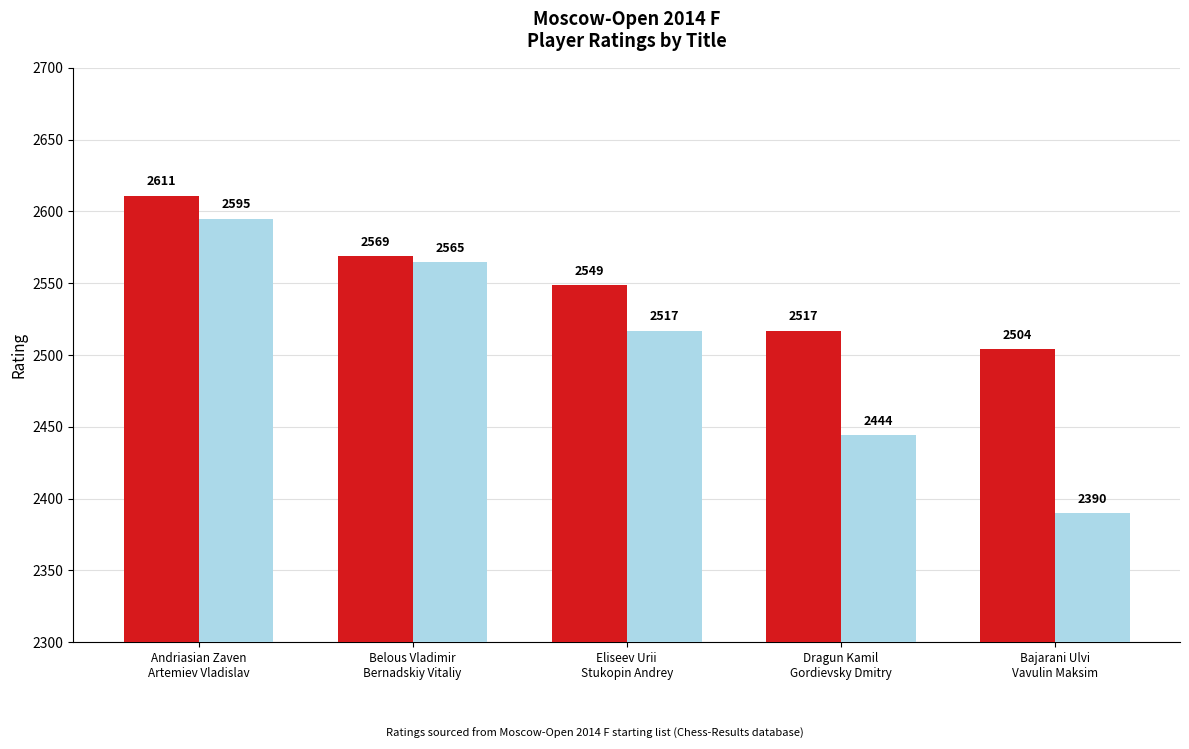

At which label does GM first exceed 2549?

Andriasian Zaven
Artemiev Vladislav